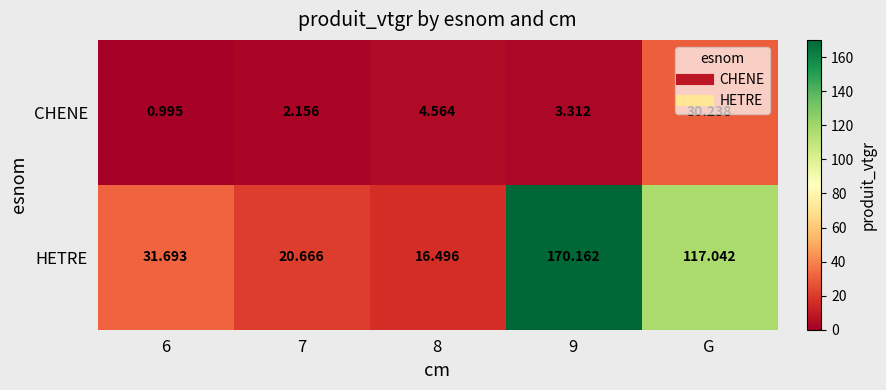

What is the greatest value displayed?

170.2